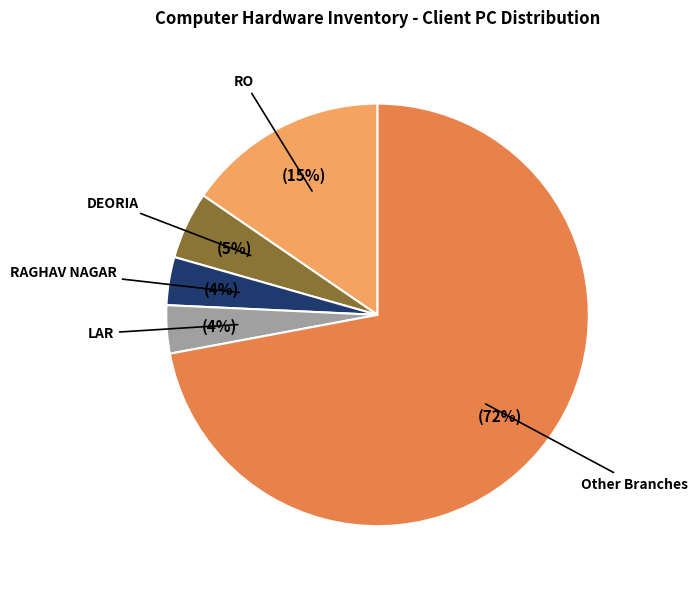

To the nearest percent, what is the difference between the largest and smallest slice percentages?

68%